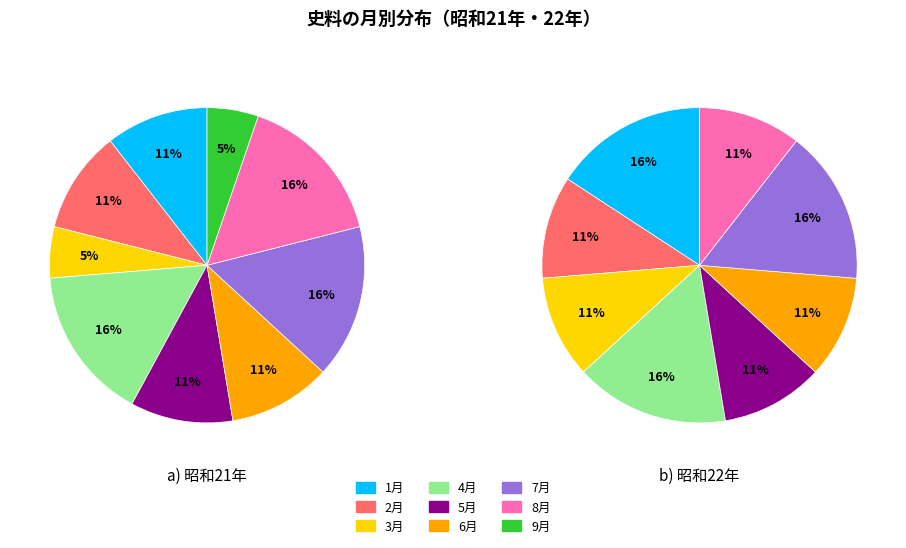

Is 6 the majority of the pie?

No